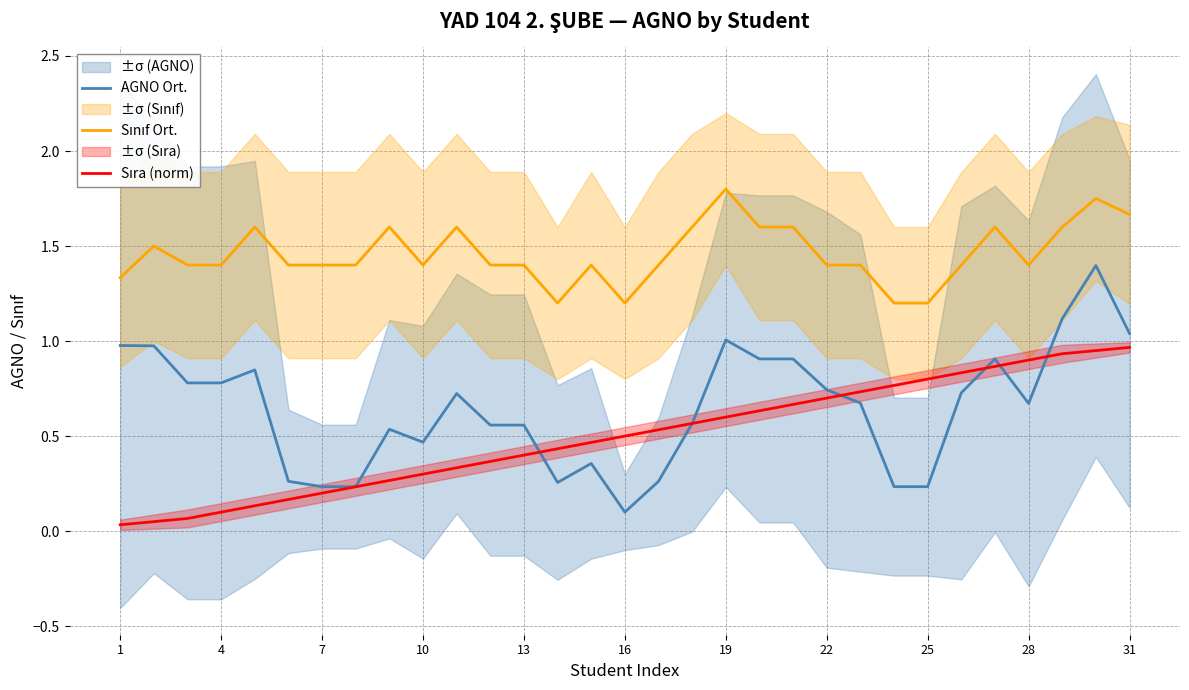

The value of AGNO Ort. at 22 is 1.1. True or false?

False